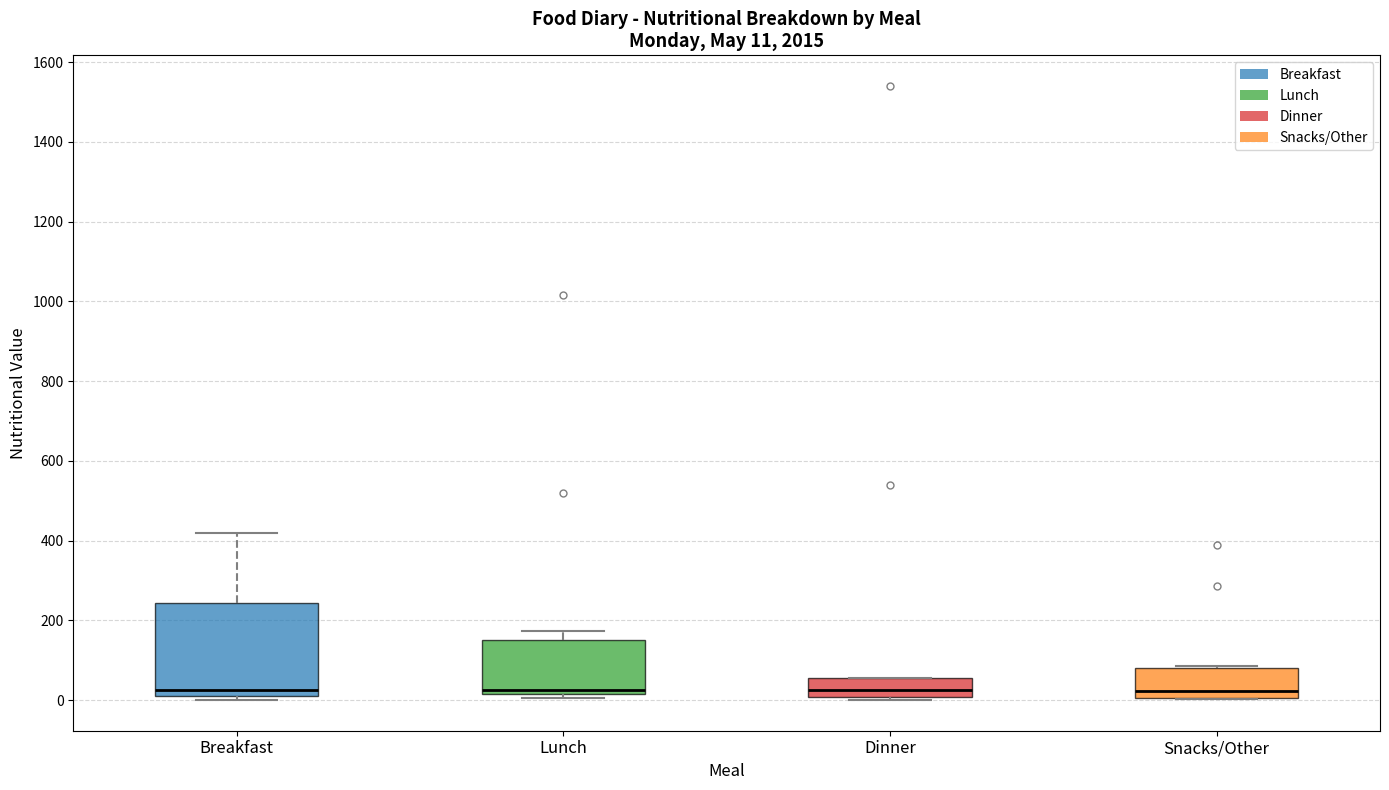

Which box is the tallest, from its lower edge to its upper edge?

Breakfast